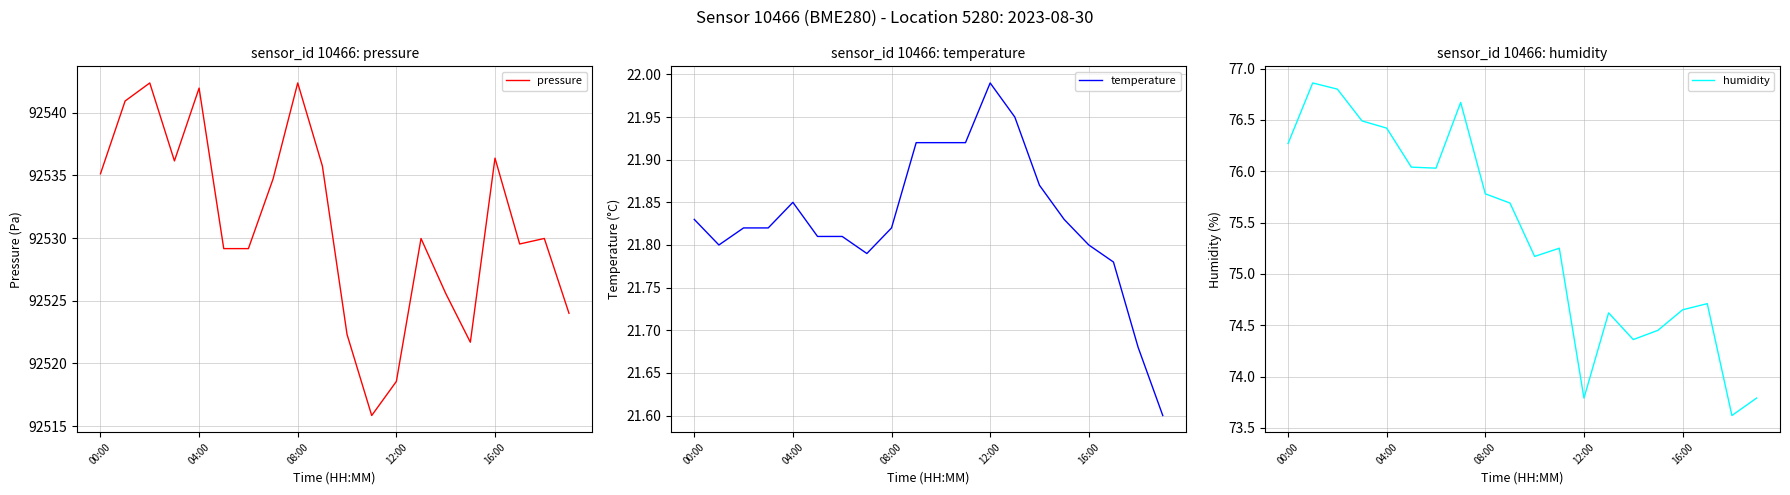

At how many categories does at least one series exceed 1484?

20